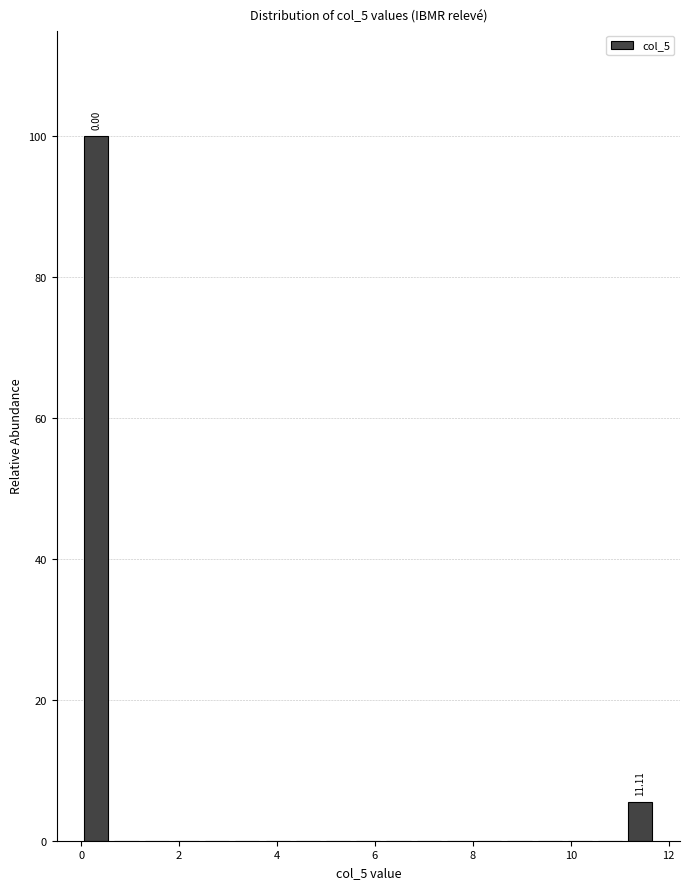

Read against the x-axis, roughly where is the centre of the tallest bar?

0.4